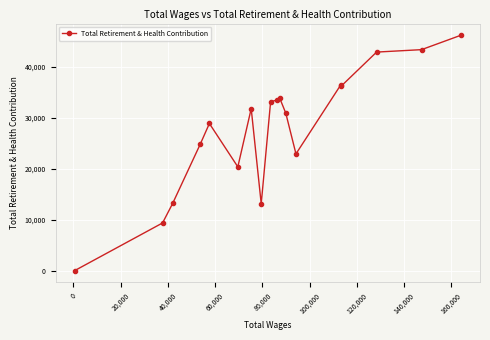

True or false: the data has more than 0 interior local peaks.

True